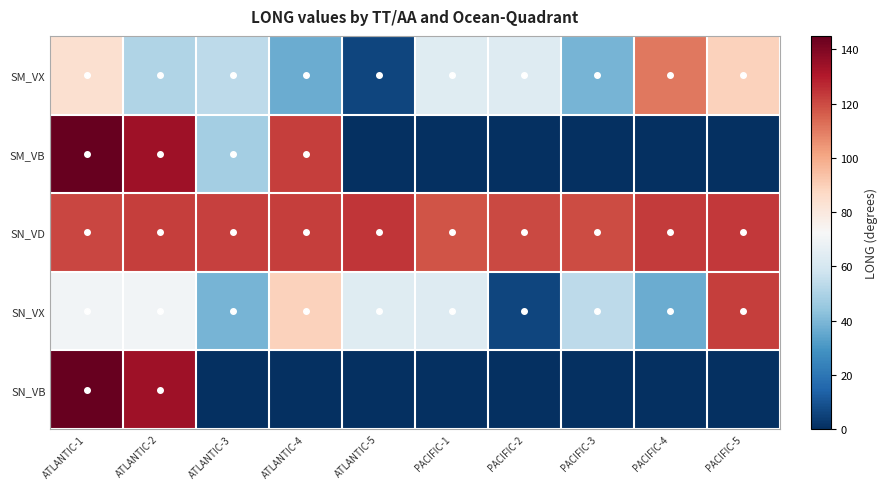

At which category is the sum across all series the highest?

ATLANTIC-1